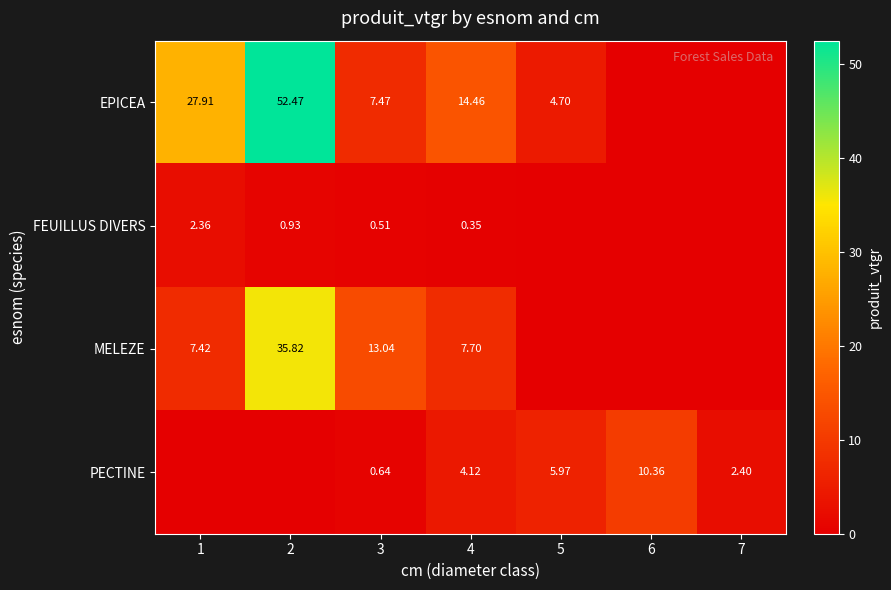

At which label does PECTINE reach its minimum?

1